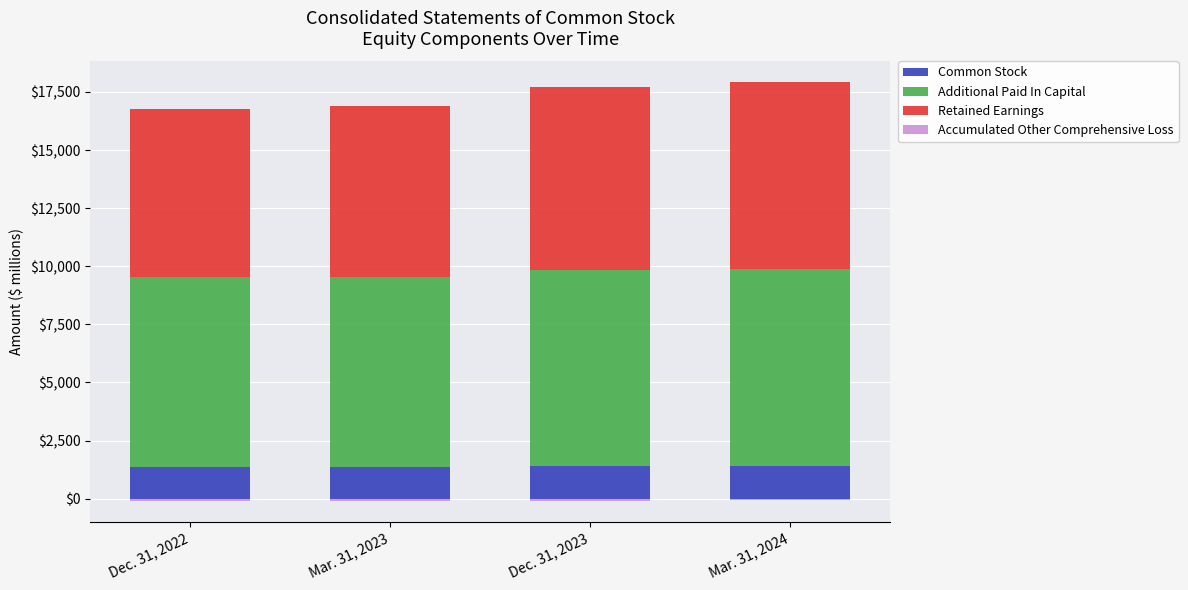

Reading left to right, list all the values displayed in this chart.

Common Stock: 1374	1376	1387	1389
Additional Paid In Capital: 8155	8169	8465	8481
Retained Earnings: 7239	7370	7858	8042
Accumulated Other Comprehensive Loss: -93	-97	-94	-71